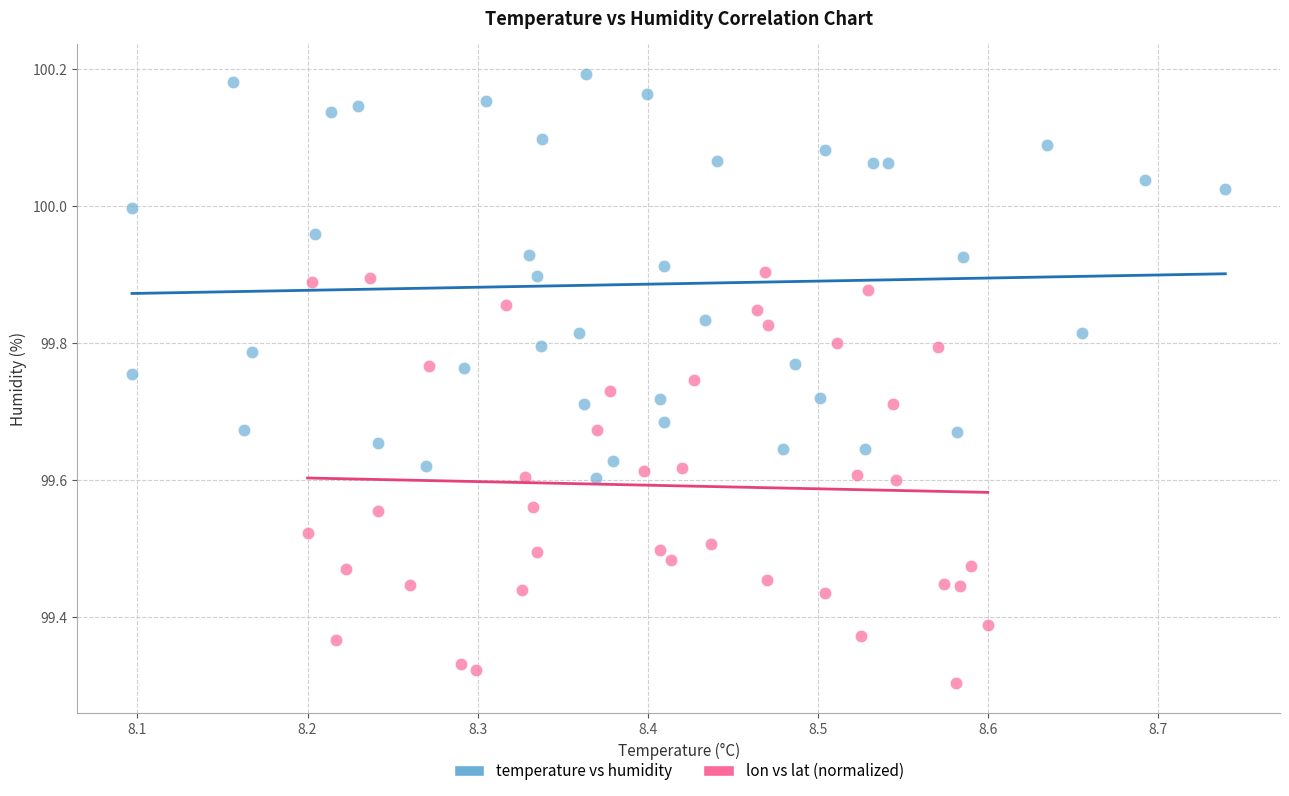

Which series contains the highest Y value?

temperature vs humidity